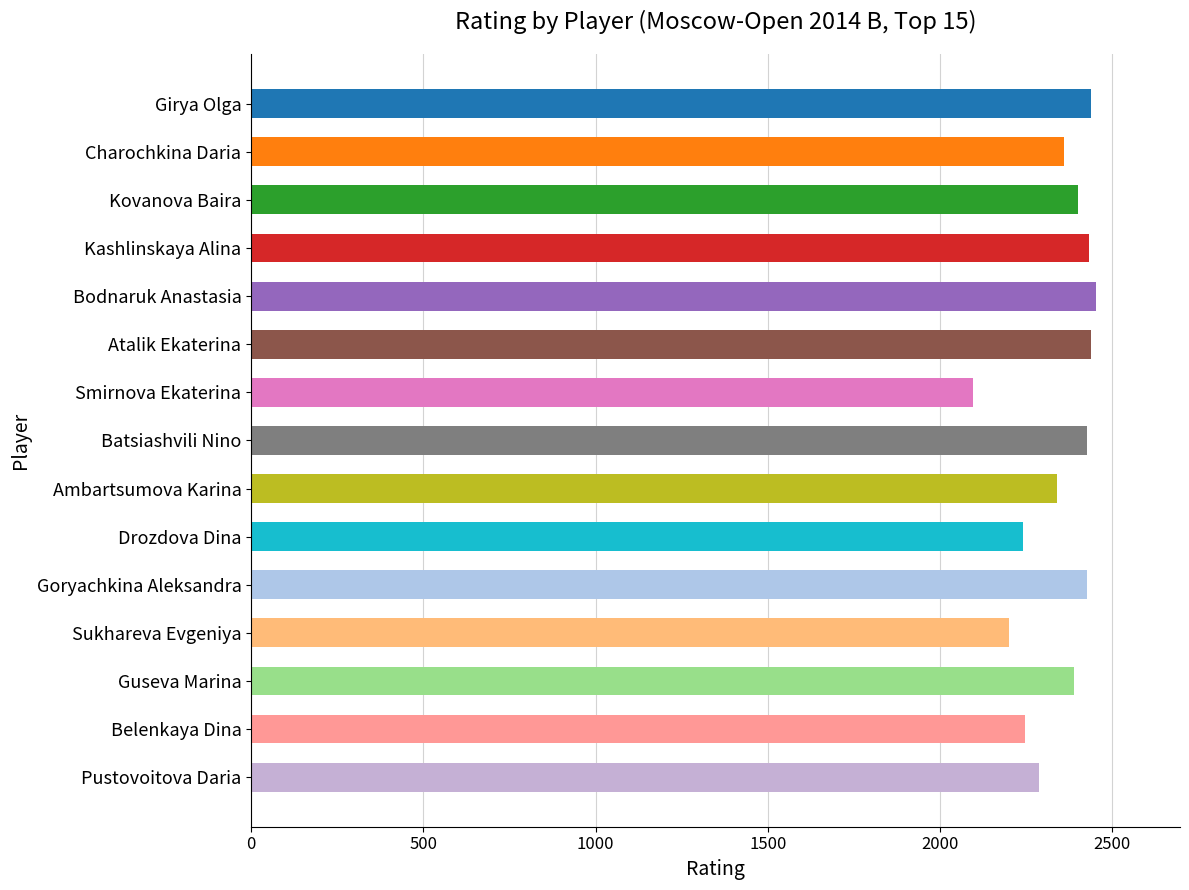

Between Charochkina Daria and Batsiashvili Nino, which is larger?

Batsiashvili Nino